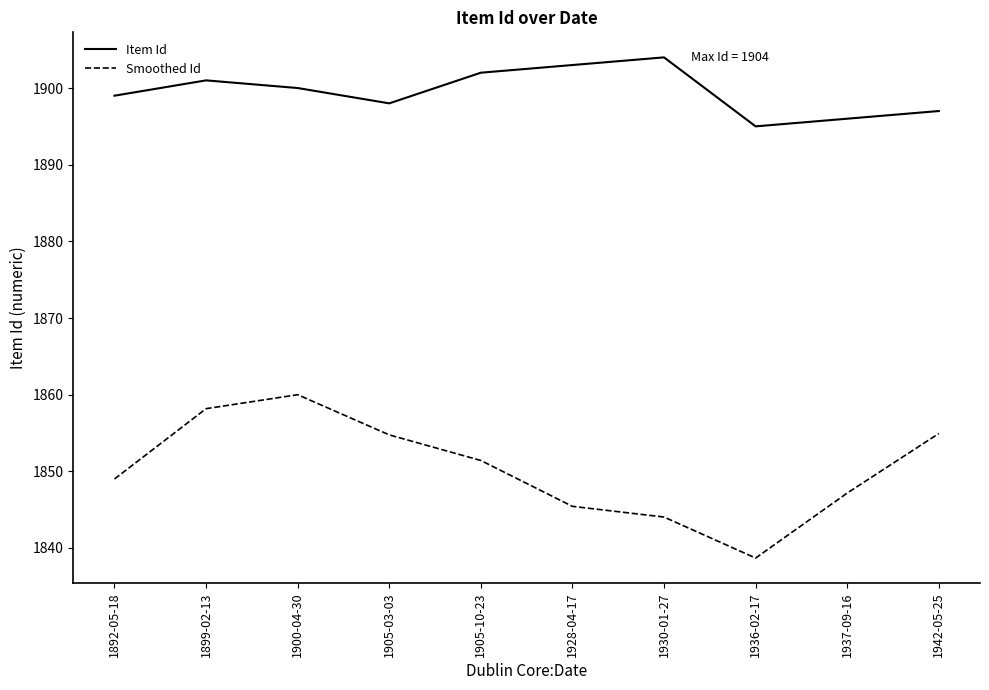

Rank the series by their maximum value, from highest to lowest.

Item Id, Smoothed Id